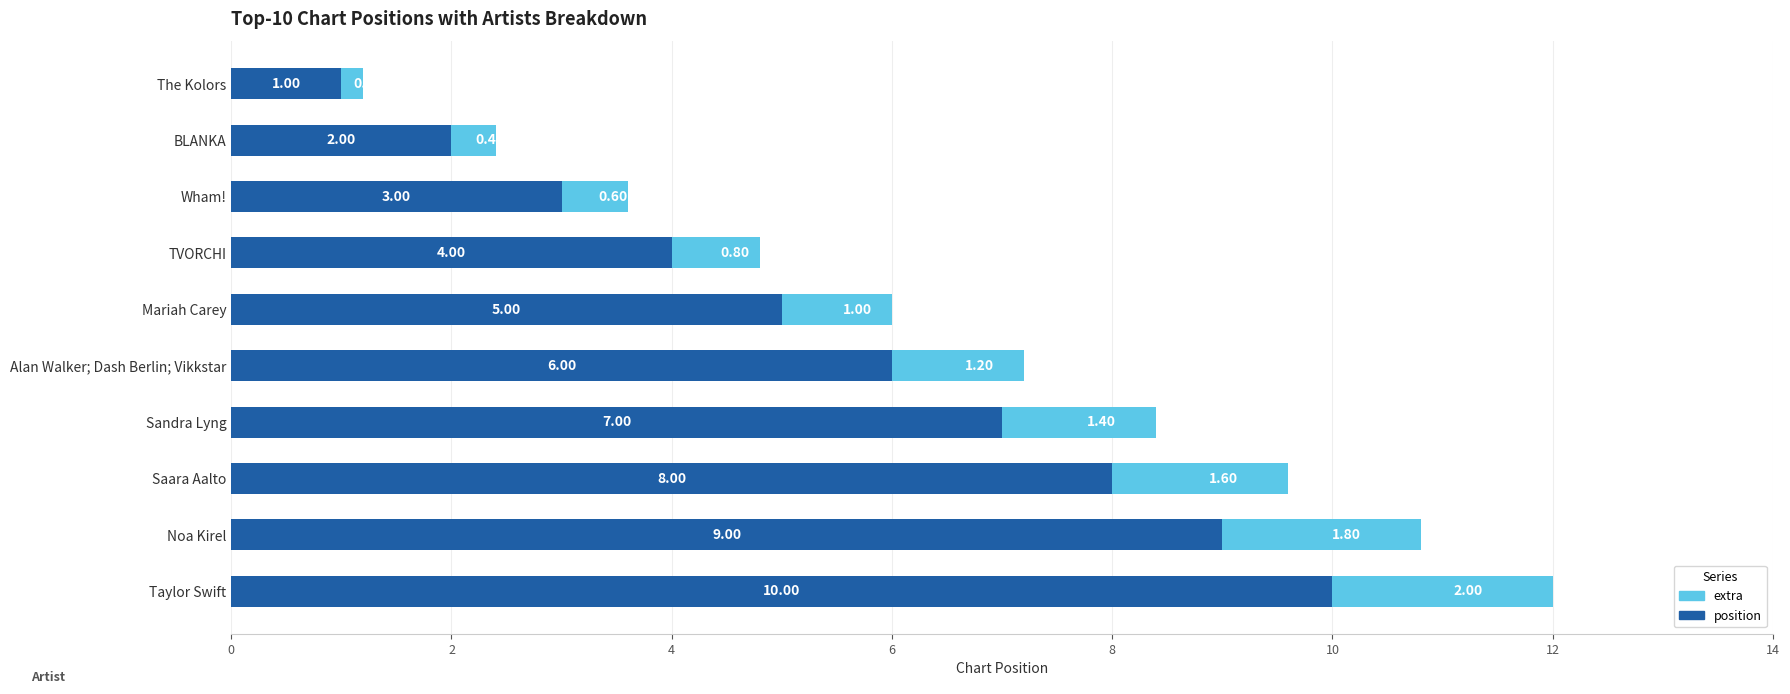

What is the difference between the position values at The Kolors and Saara Aalto?

7.0